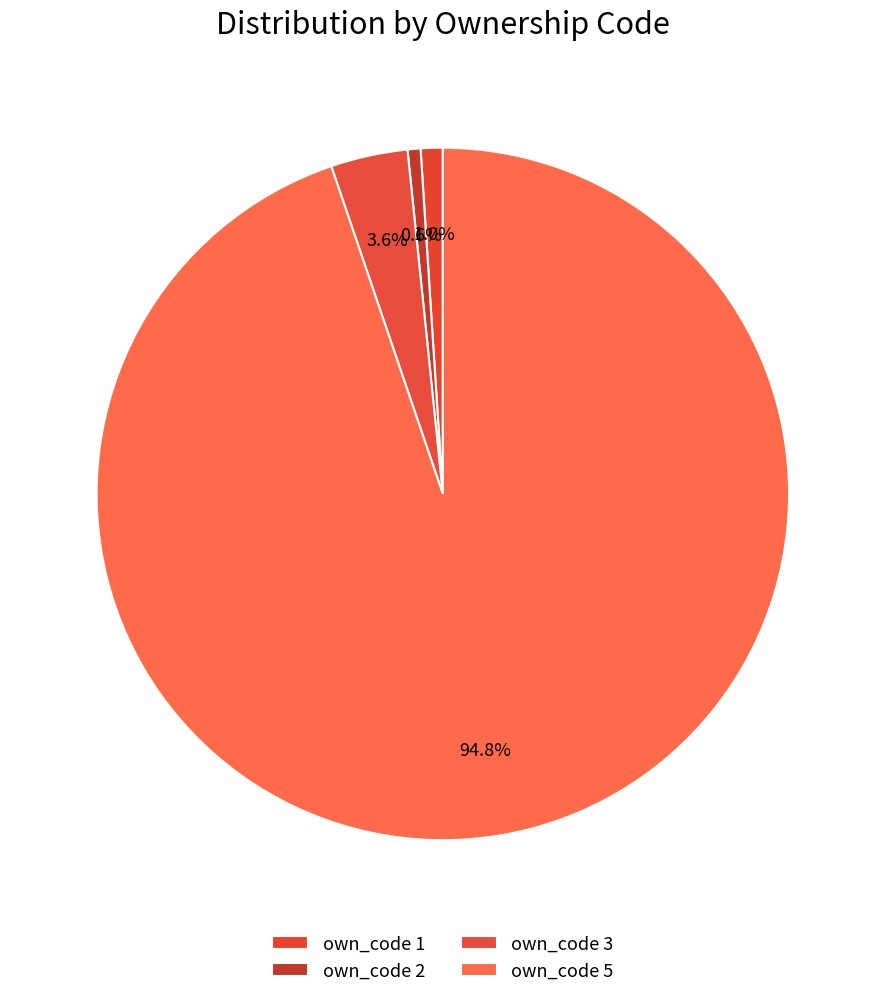

What percentage is NOT represented by own_code 5?

5.2%